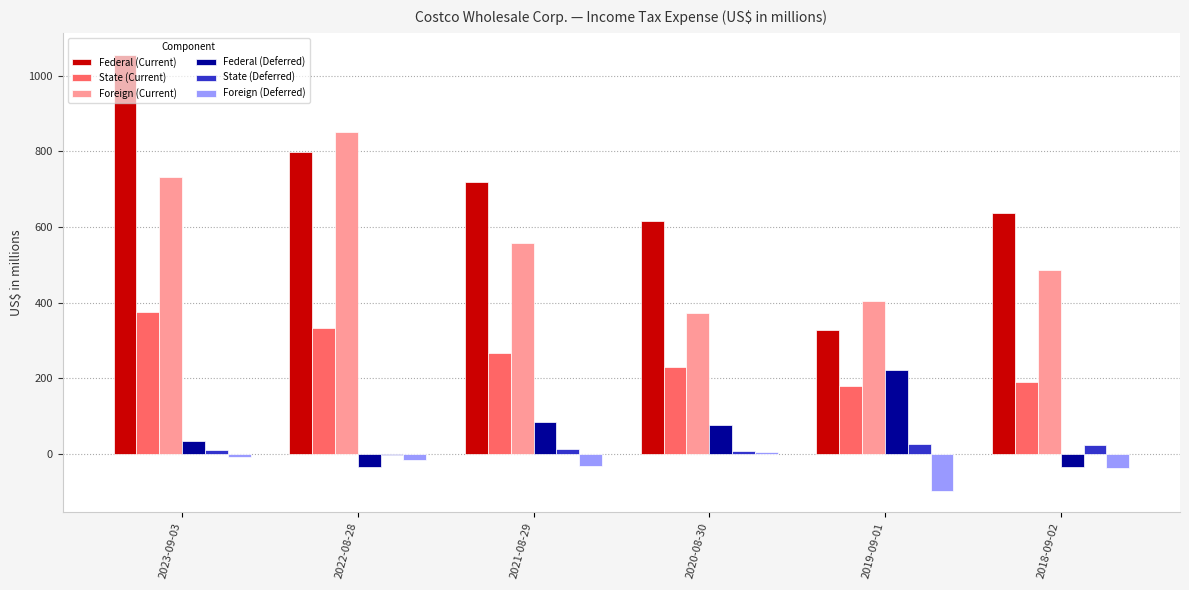

At which label does State (Current) reach its peak?

2023-09-03